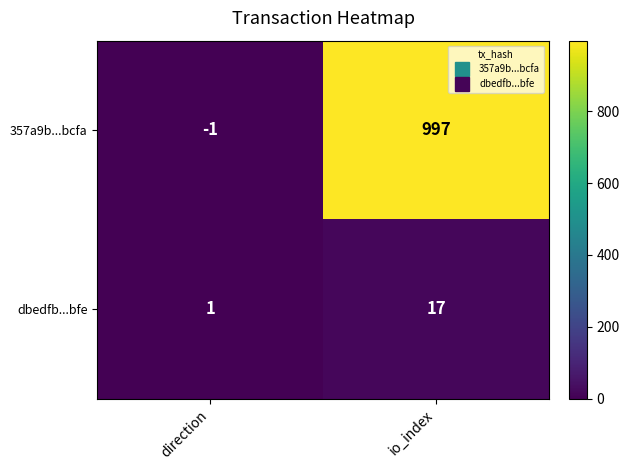

What is the greatest value displayed?

997